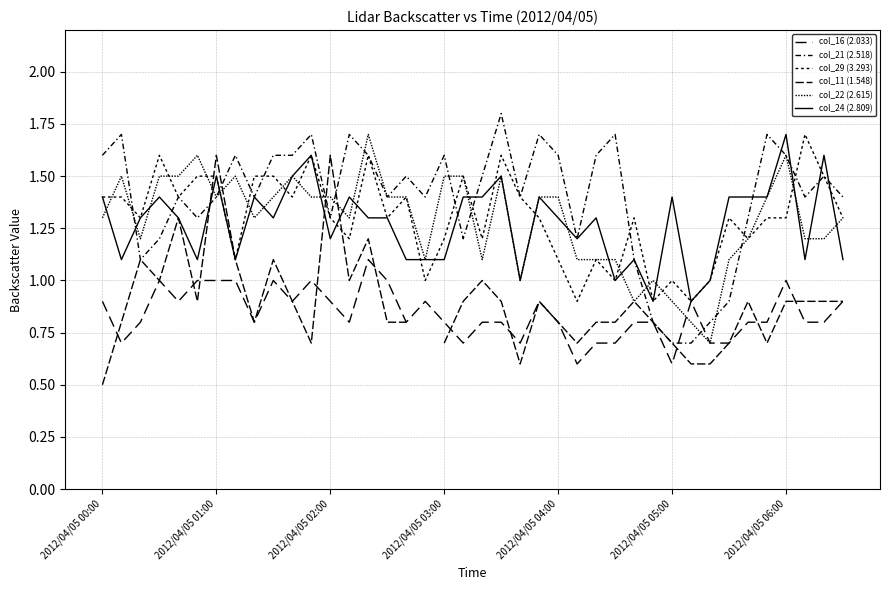

Between 16 and 39, which series saw the biggest shift?

col_21 (2.518)